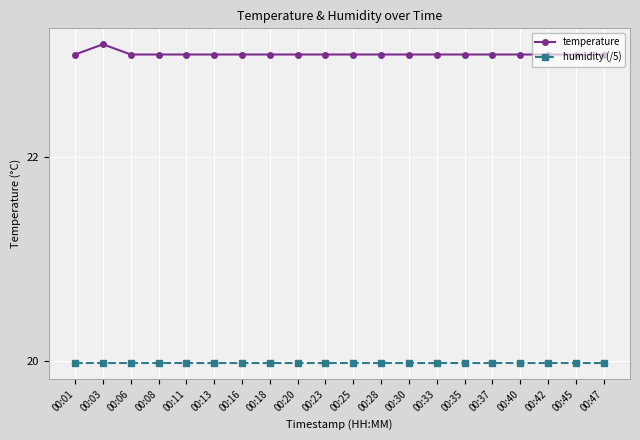

True or false: temperature has more than 0 points higher than both neighbors.

True